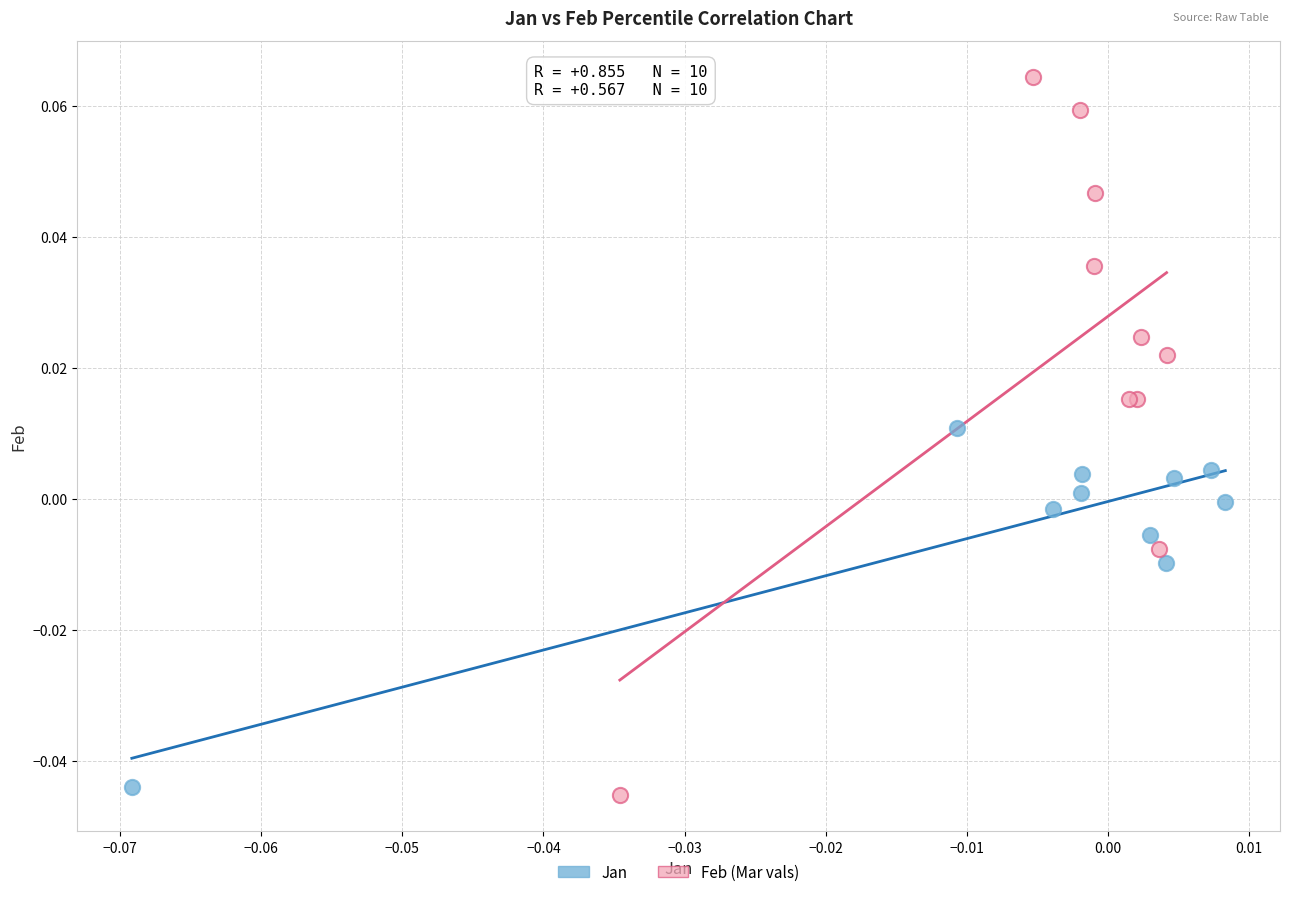

Which series reaches the maximum Y coordinate?

Feb (Mar vals)